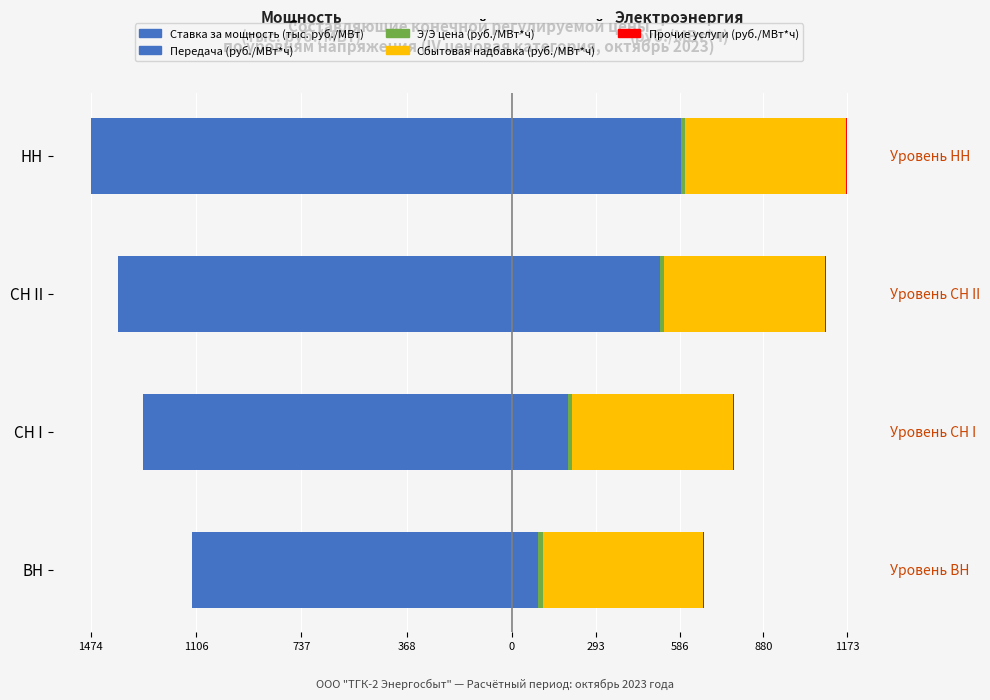

Which series changed the most between 1106 and 368?

Передача (руб./МВт*ч)